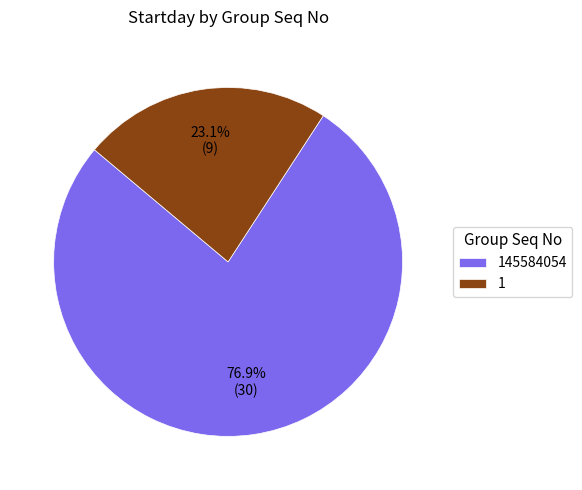

To the nearest percent, what portion does 145584054 represent?

77%